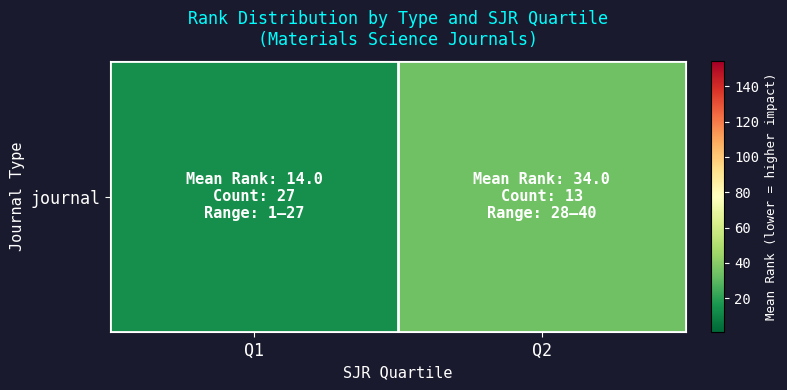

At which label is the value closest to 24?

Q1